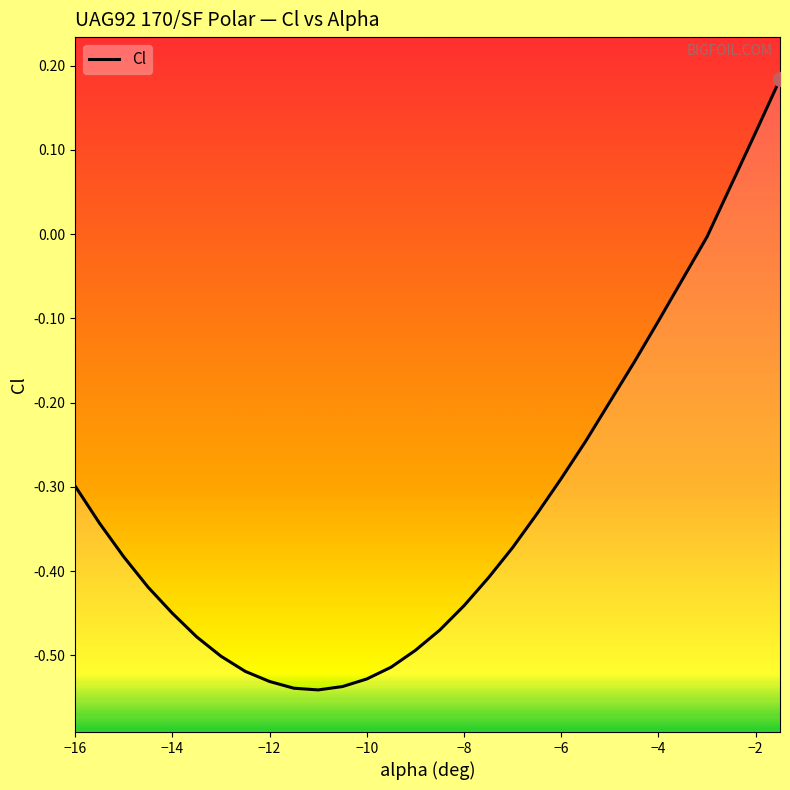

How many values are below zero?

27